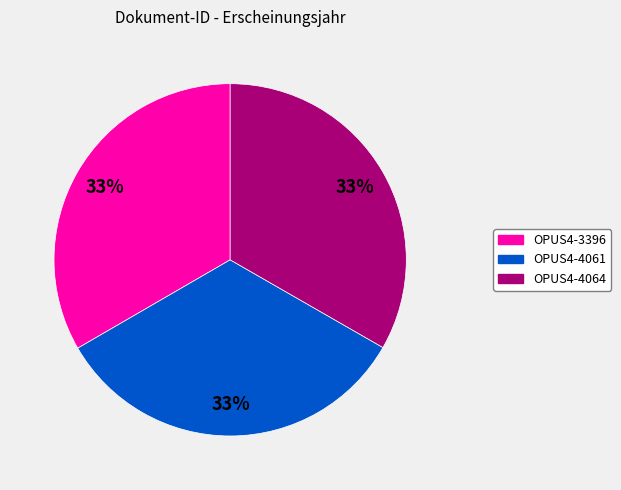

The OPUS4-3396 slice represents 48% of the pie. True or false?

False